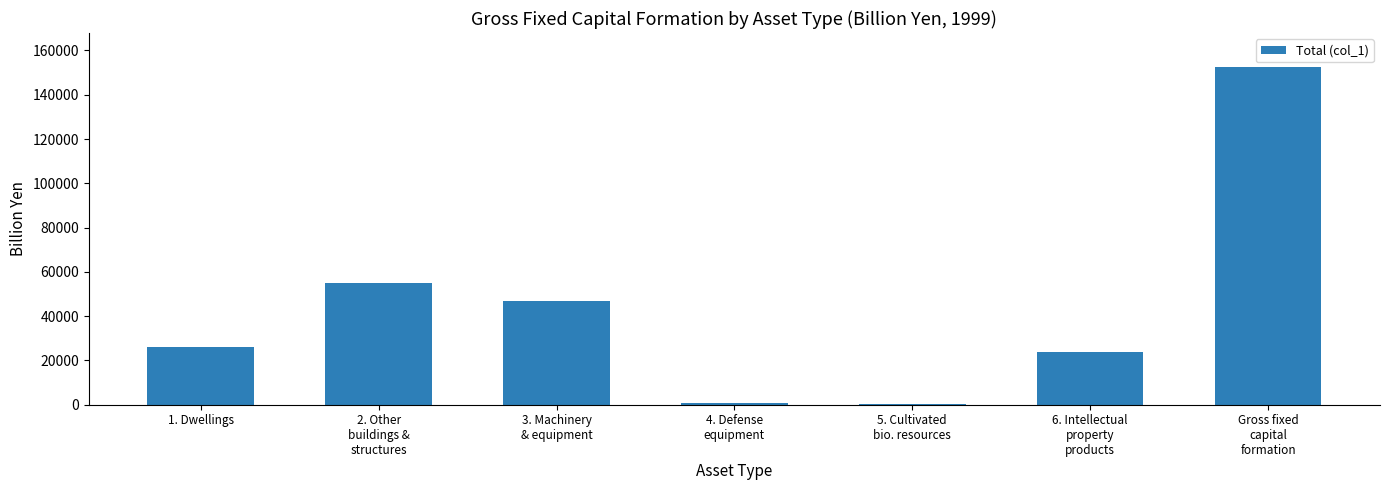

What is the greatest value displayed?

152623.1